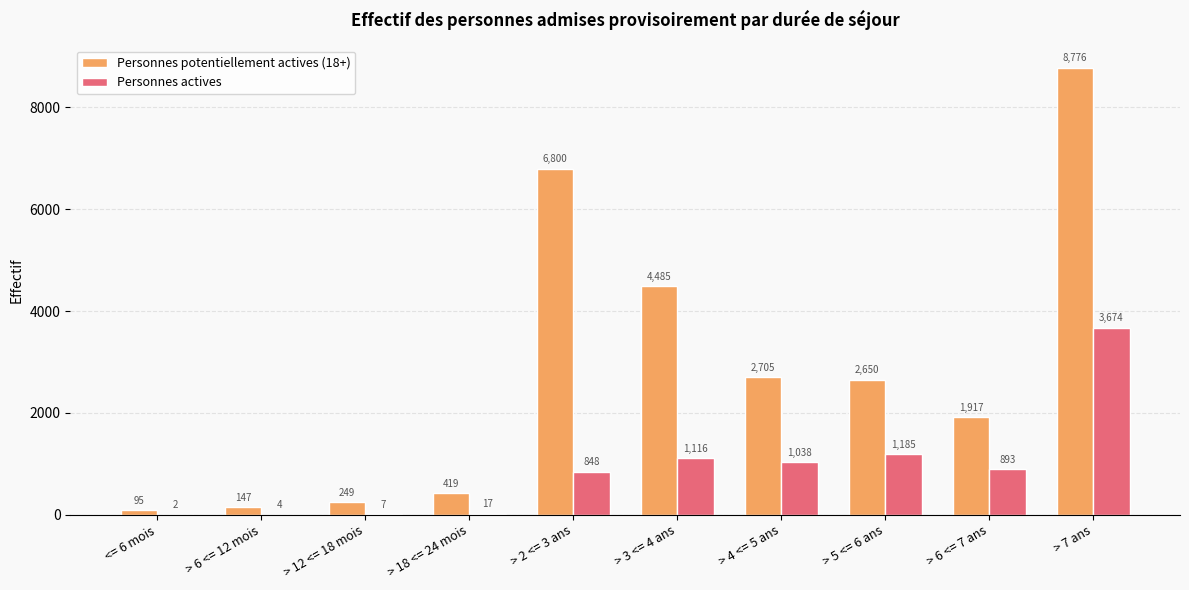

Reading right to left, list all the values displayed in this chart.

Personnes potentiellement actives (18+): > 7 ans=8776	> 6 <= 7 ans=1917	> 5 <= 6 ans=2650	> 4 <= 5 ans=2705	> 3 <= 4 ans=4485	> 2 <= 3 ans=6800	> 18 <= 24 mois=419	> 12 <= 18 mois=249	> 6 <= 12 mois=147	<= 6 mois=95
Personnes actives: > 7 ans=3674	> 6 <= 7 ans=893	> 5 <= 6 ans=1185	> 4 <= 5 ans=1038	> 3 <= 4 ans=1116	> 2 <= 3 ans=848	> 18 <= 24 mois=17	> 12 <= 18 mois=7	> 6 <= 12 mois=4	<= 6 mois=2